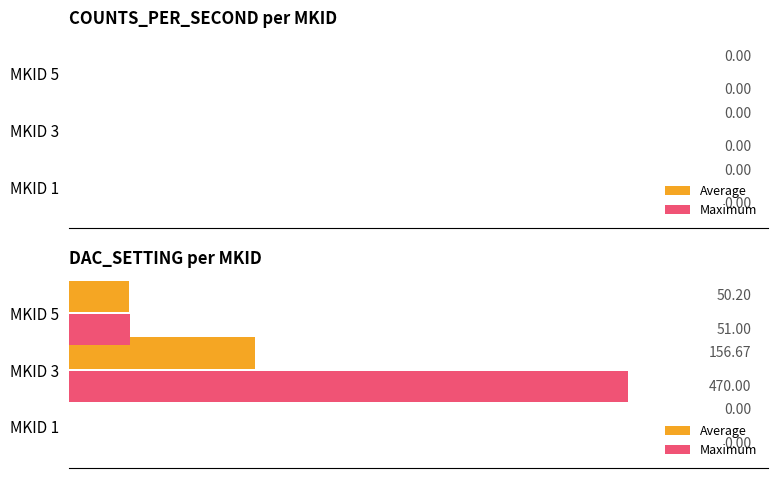

Which series has the largest total across all categories?

Maximum